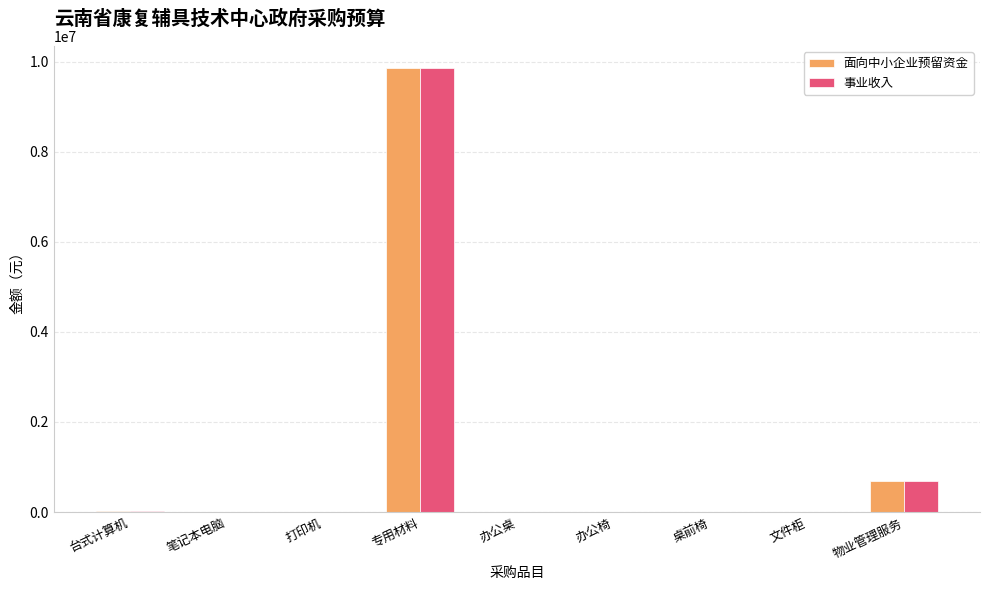

How many groups of bars are there?

9